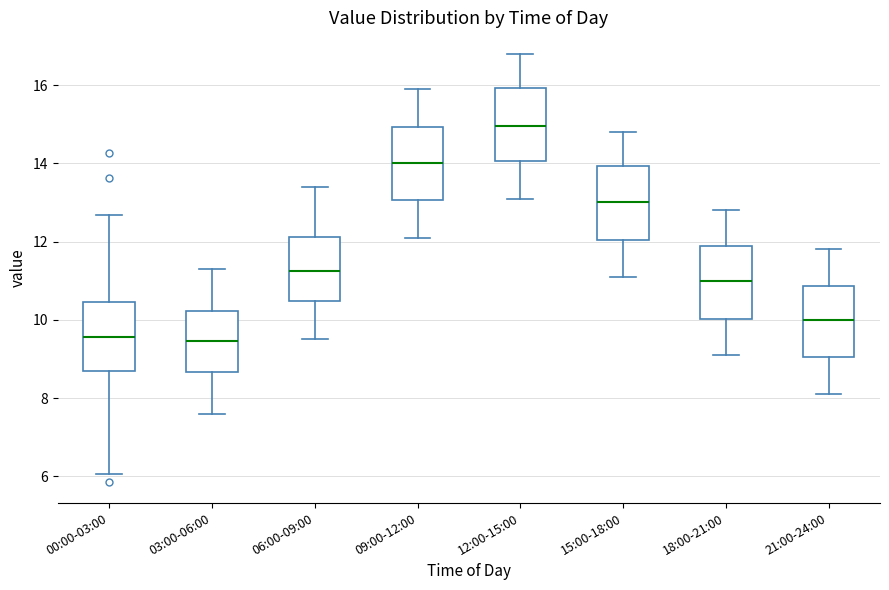

Reading left to right, transcribe this box plot: for each box, give where its median line is, the range the box spans, and where its two whiskers end, as read against the y-axis. The values are not printed on the chart, so give them approximately, as read against the axis.

00:00-03:00: median 9.6, box 8.6 to 10.4, whiskers 6.0 to 12.6
03:00-06:00: median 9.4, box 8.6 to 10.2, whiskers 7.6 to 11.4
06:00-09:00: median 11.2, box 10.4 to 12.2, whiskers 9.6 to 13.4
09:00-12:00: median 14.0, box 13.0 to 15.0, whiskers 12.2 to 16.0
12:00-15:00: median 15.0, box 14.0 to 16.0, whiskers 13.2 to 16.8
15:00-18:00: median 13.0, box 12.0 to 14.0, whiskers 11.2 to 14.8
18:00-21:00: median 11.0, box 10.0 to 11.8, whiskers 9.2 to 12.8
21:00-24:00: median 10.0, box 9.0 to 10.8, whiskers 8.2 to 11.8